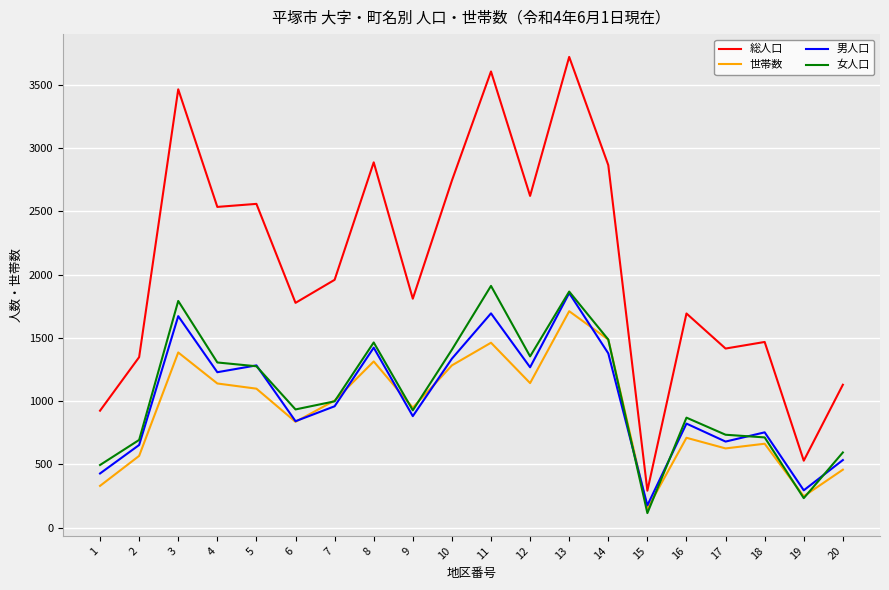

True or false: 女人口 has a value of 81 at 19.

False